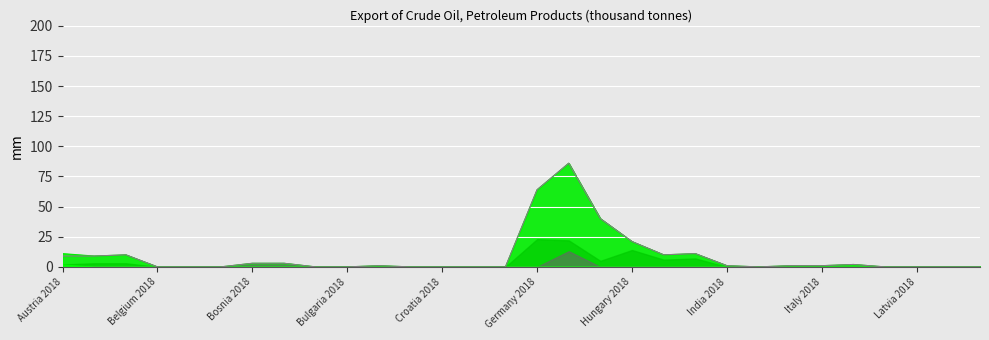

Which category has the lowest value in the CELKEM PRODUKTY series?

Belgium 2018